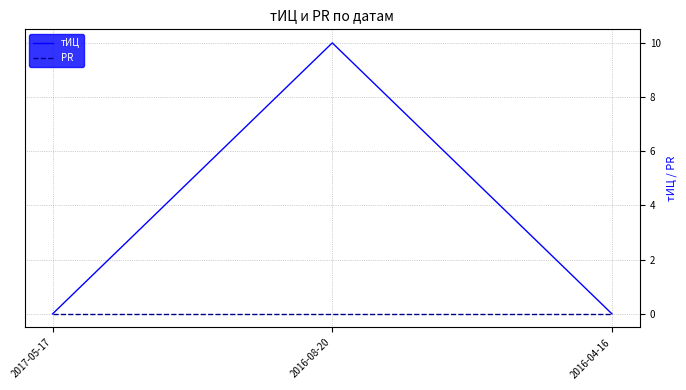

The value of тИЦ at 2016-08-20 is 10. True or false?

True